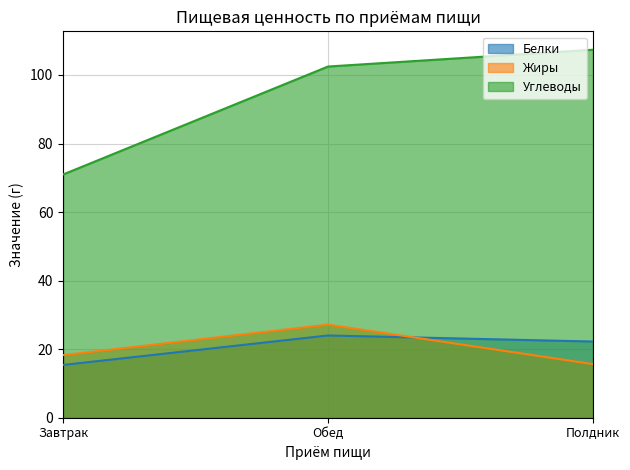

What are all the series names shown in the legend?

Белки, Жиры, Углеводы